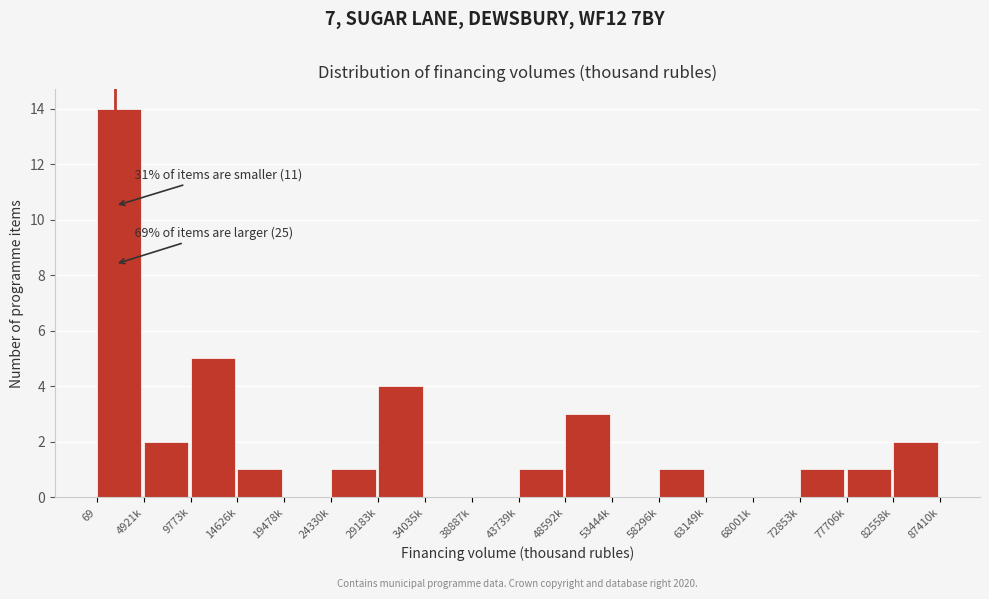

Reading right to left, list all the values displayed in this chart.

82558k=2	77706k=1	72853k=1	68001k=0	63149k=0	58296k=1	53444k=0	48592k=3	43739k=1	38887k=0	34035k=0	29183k=4	24330k=1	19478k=0	14626k=1	9773k=5	4921k=2	69=14